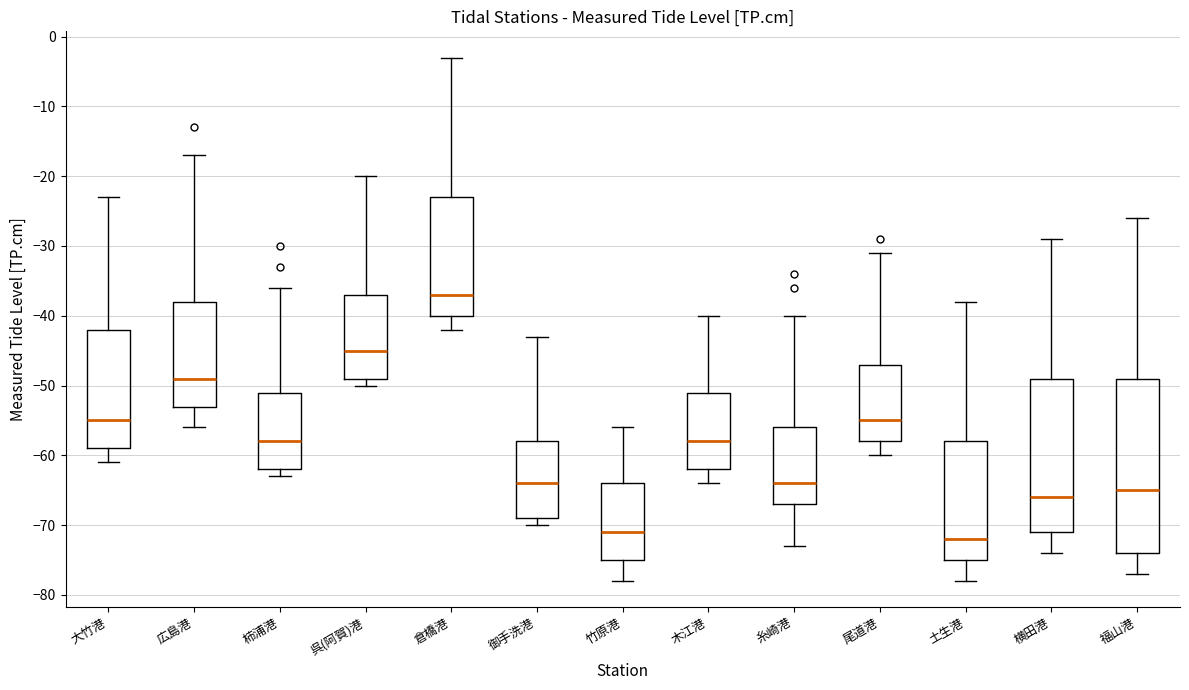

Where does the lower whisker of the box for 横田港 end on the y-axis? The values are not printed on the chart, so give them approximately, as read against the axis.

-74